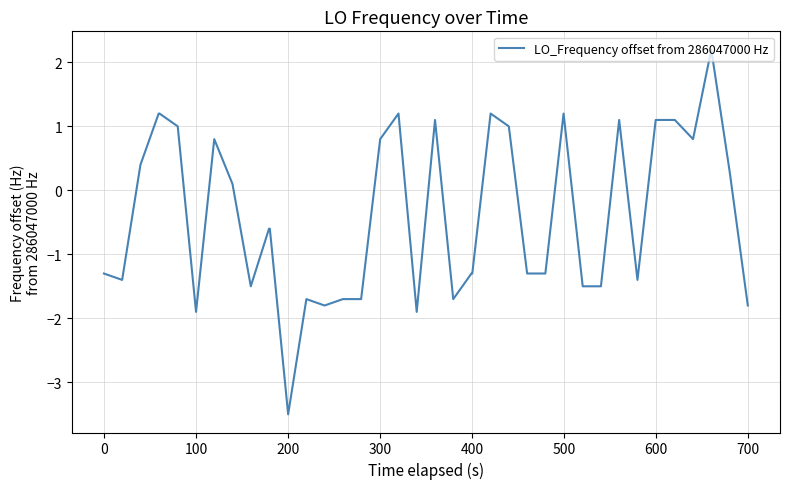

What is the maximum value shown in the chart?

2.2